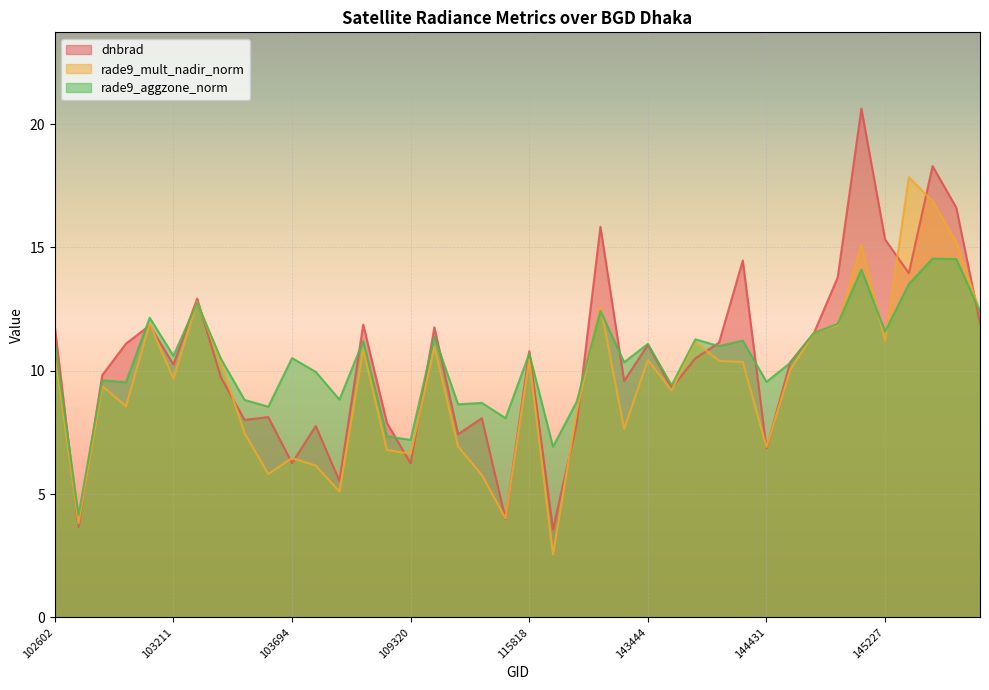

How many data points in rade9_aggzone_norm are less than 10?

16